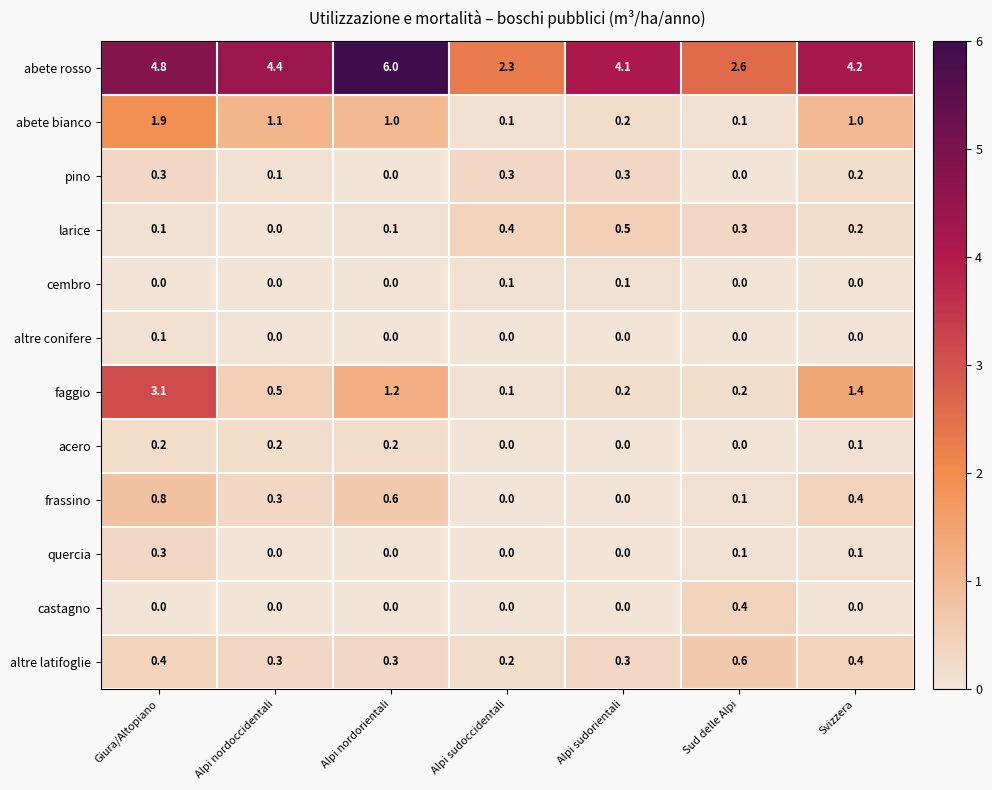

What is the total value across all series at Alpi nordoccidentali?

6.9